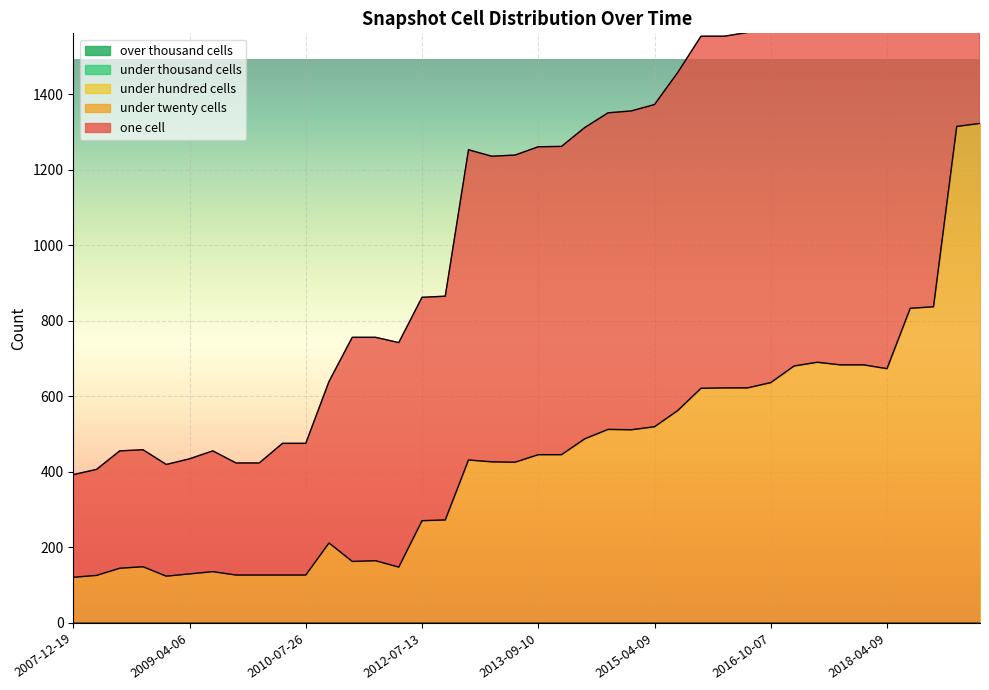

Which series changed the most between 2008-06-27 and 2009-09-25?

under_twenty_cells